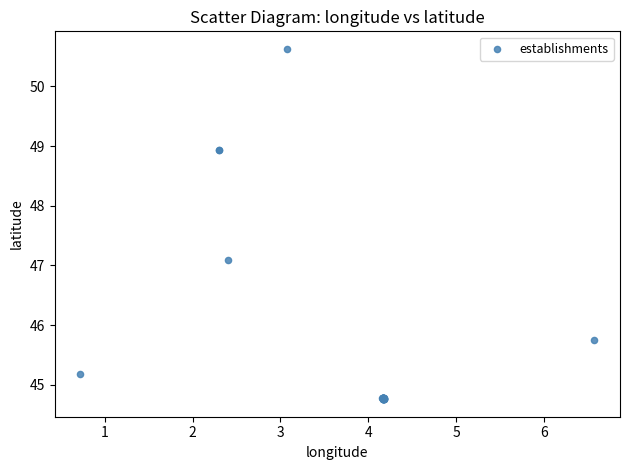

What Y value in the scatter plot is closest to 47?

47.1